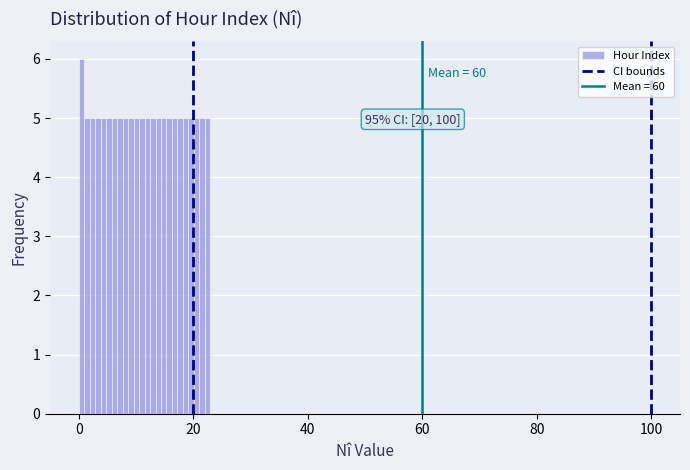

Read against the x-axis, roughly where is the centre of the tallest bar?

0